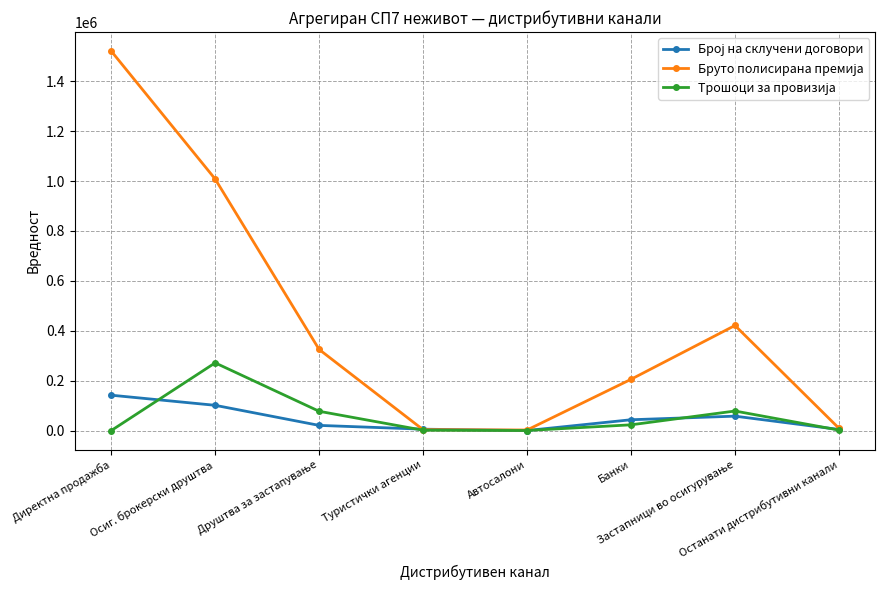

What is the greatest value displayed?

1521097.4